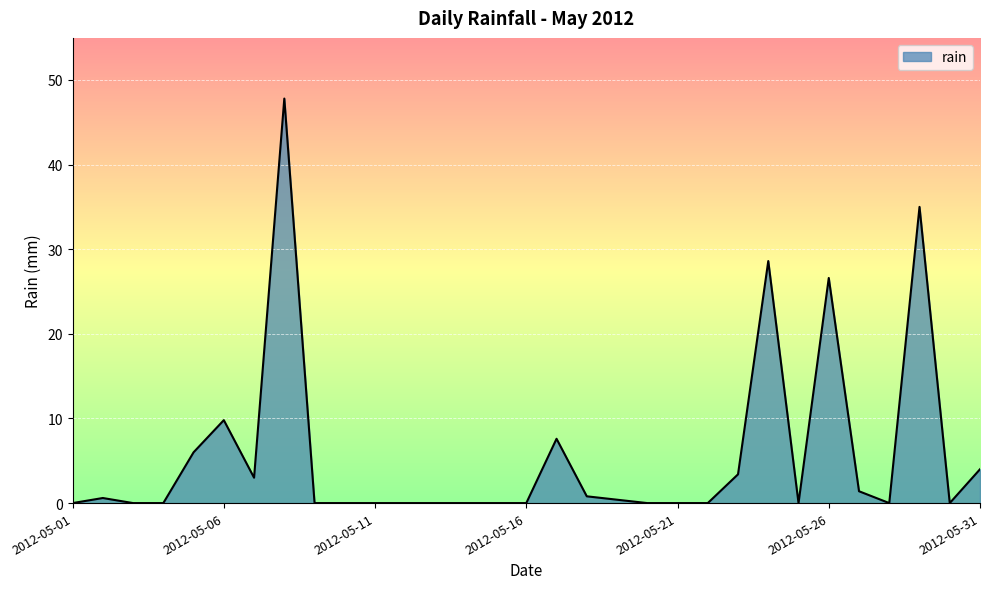

What is the greatest value displayed?

47.8